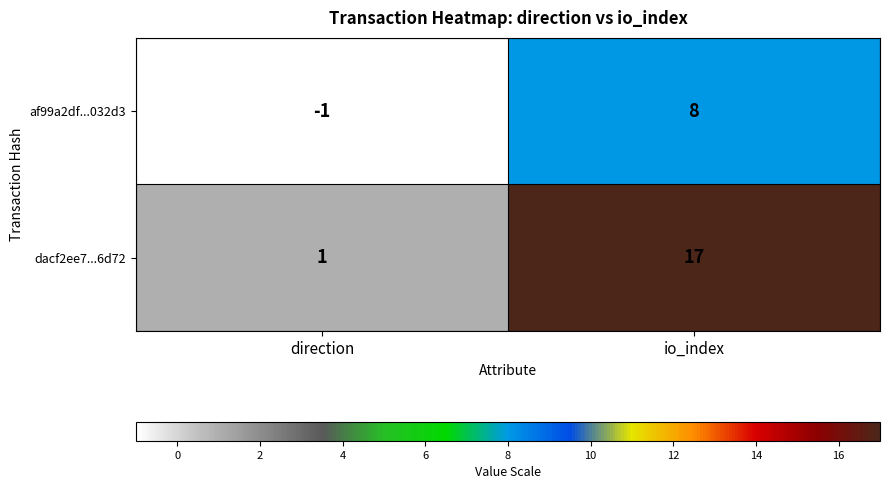

What is the average value of the af99a2df...032d3 series?

4